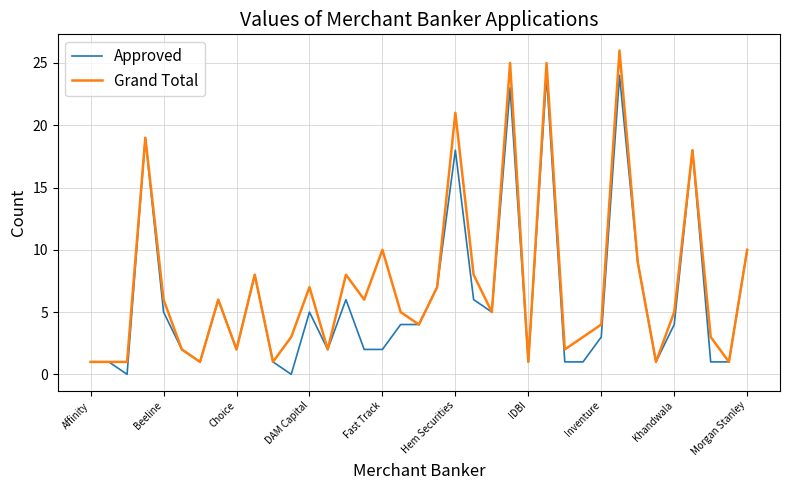

How many categories are shown in the chart?

37